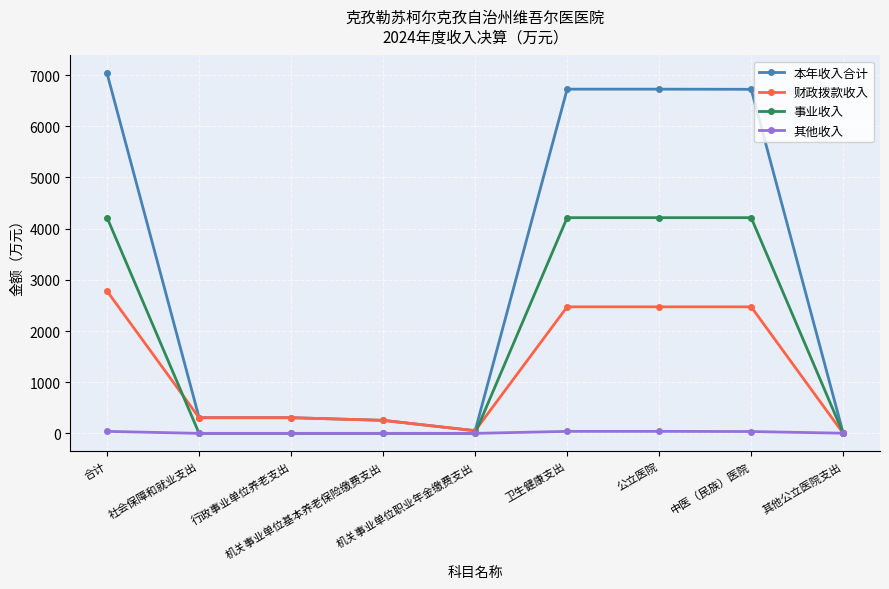

At which label does 财政拨款收入 first exceed 306?

合计